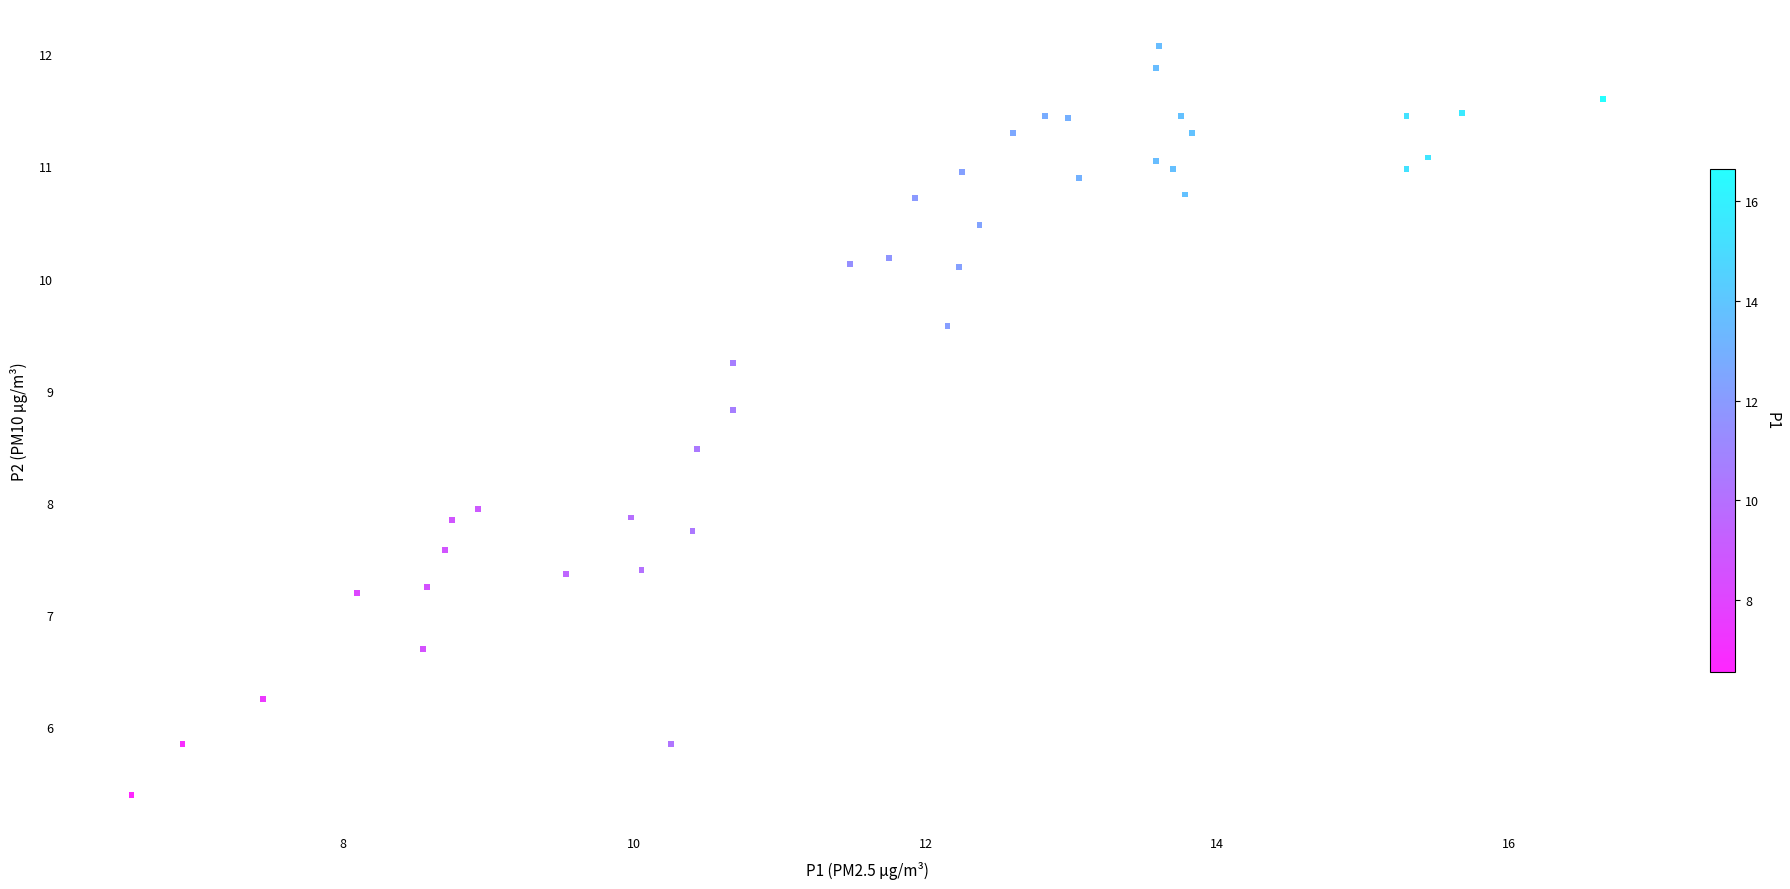

What is the range of X values (max minus min)?

10.1